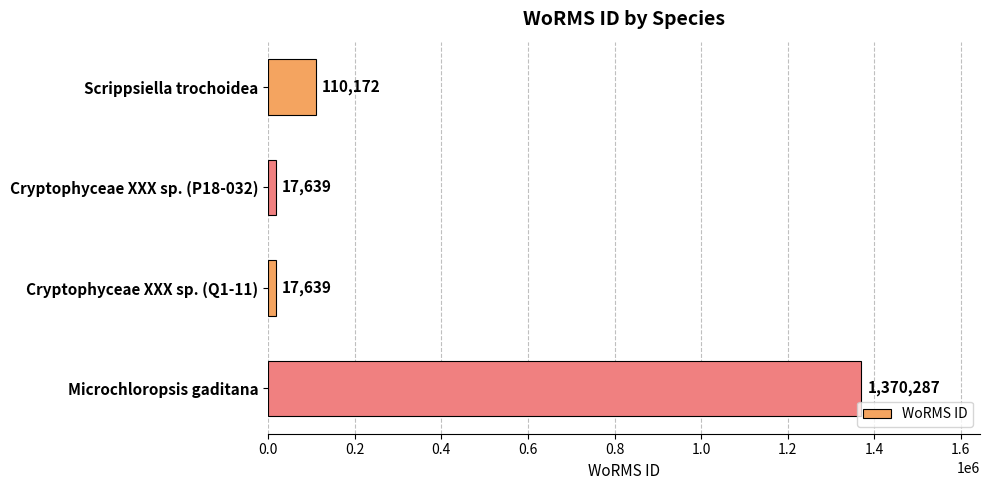

What is the value of the 3rd bar from the top?

17639